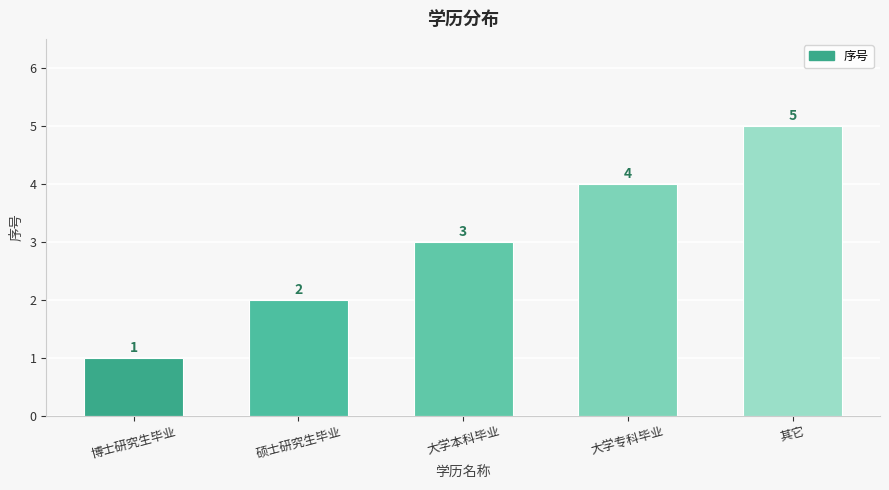

What is the average value?

3